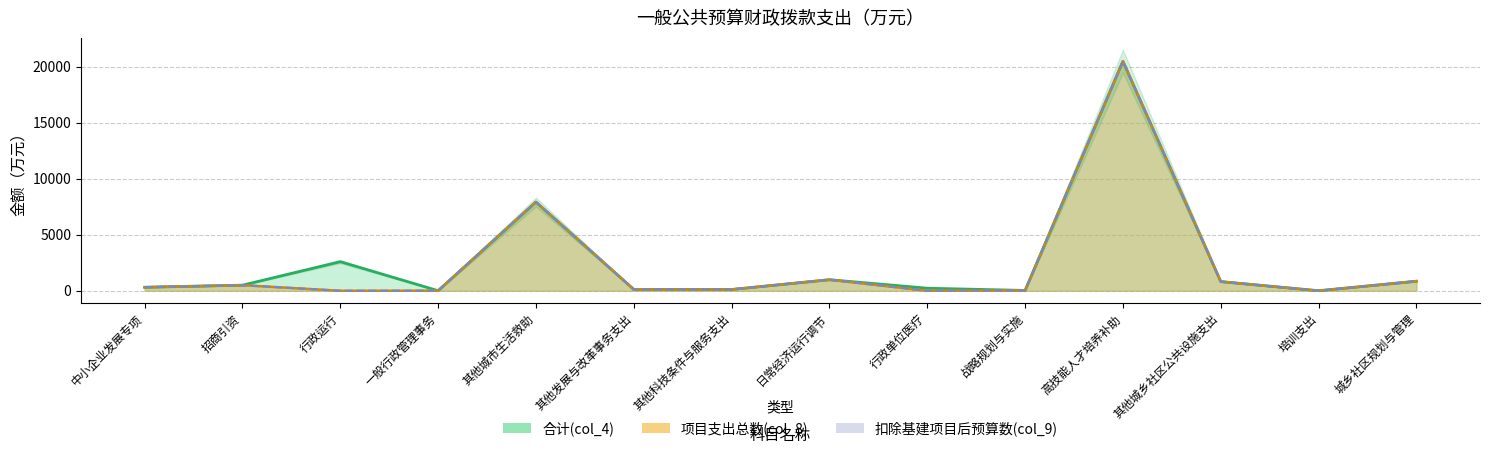

Rank the series at 高技能人才培养补助 from lowest to highest value.

合计(col_4), 项目支出总数(col_8), 扣除基建项目后预算数(col_9)